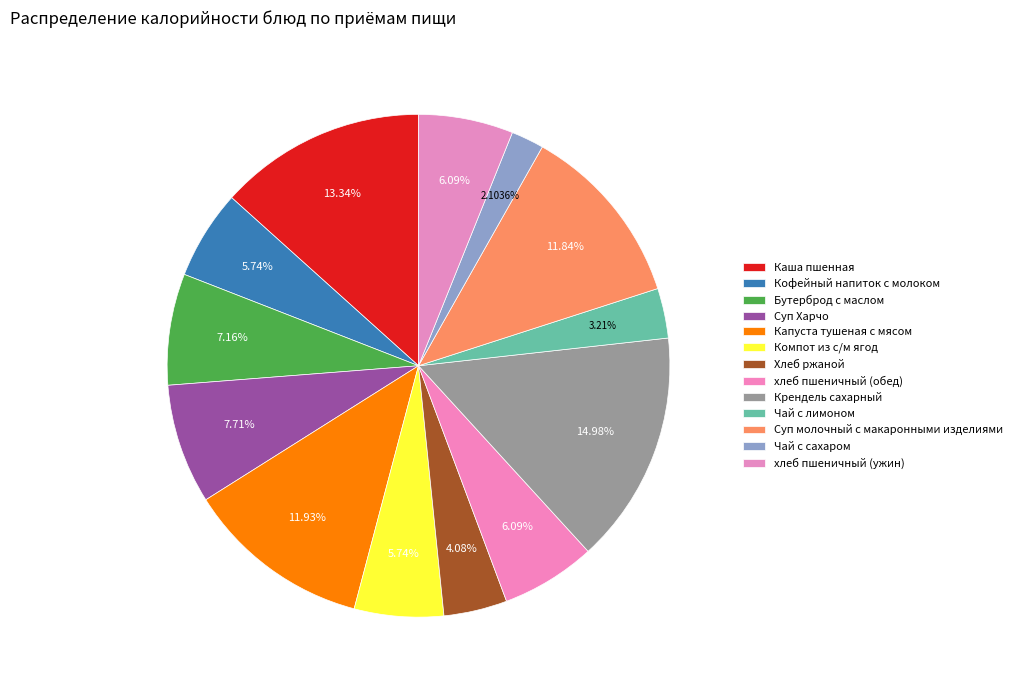

Which category has the smallest portion of the pie?

Чай с сахаром